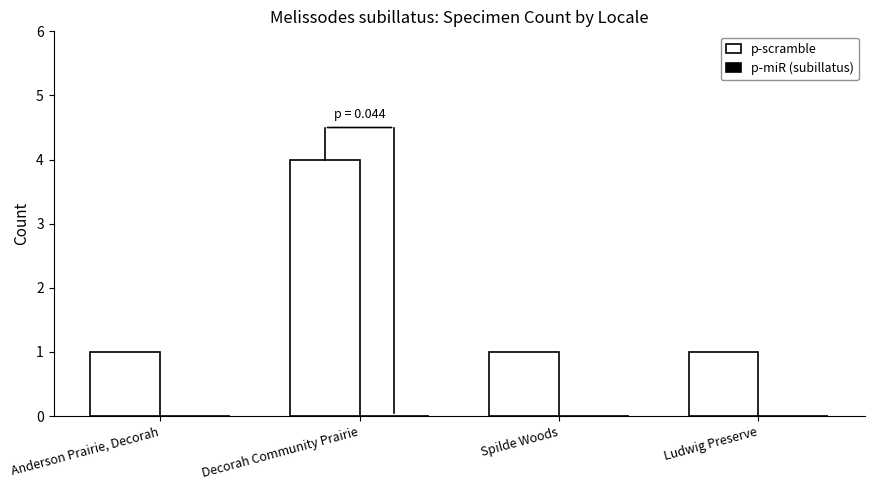

How many bars are there in total?

4